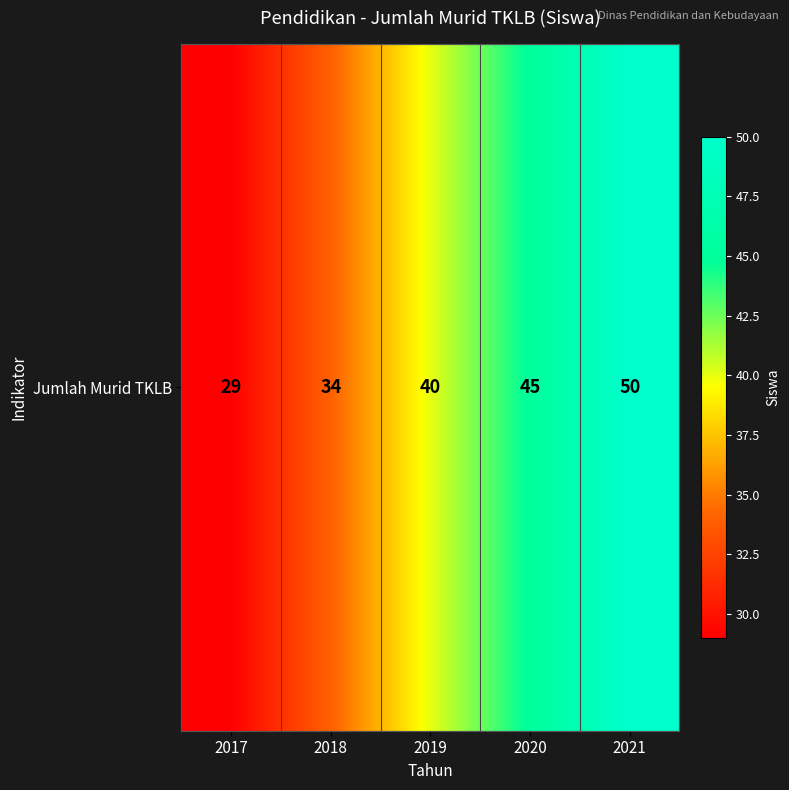

Between 2019 and 2021, which is larger?

2021